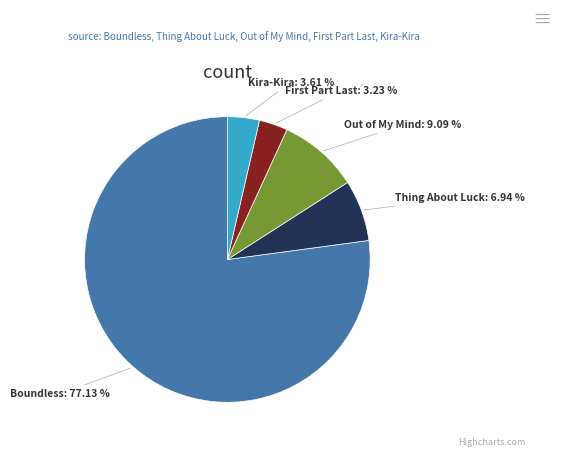

Between Thing About Luck and Boundless, which is larger?

Boundless